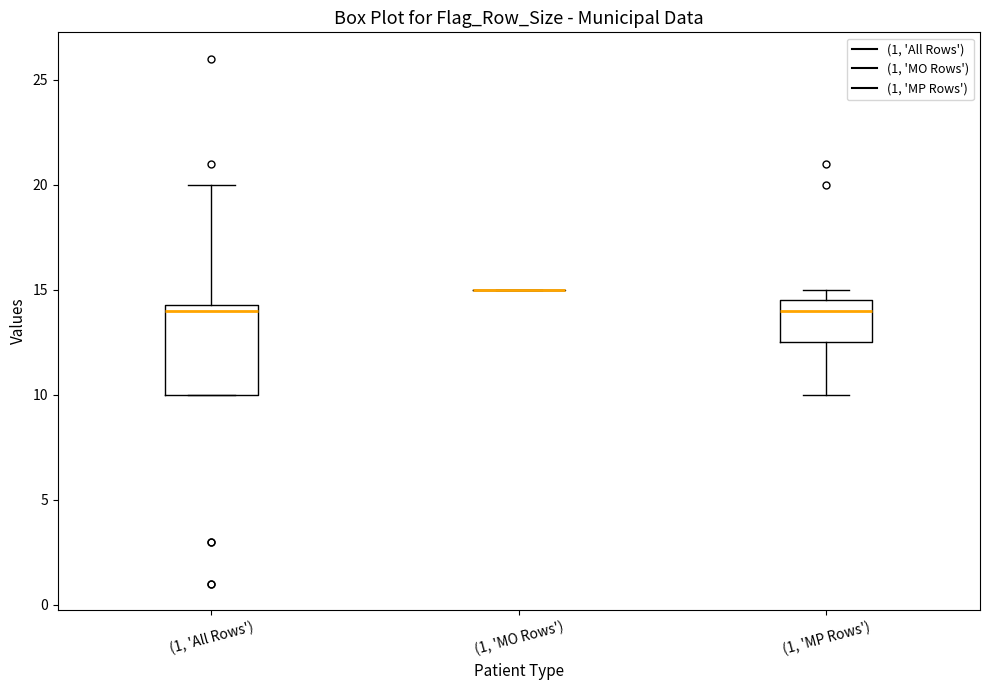

Where does the upper whisker of the box for (1, 'All Rows') end on the y-axis? The values are not printed on the chart, so give them approximately, as read against the axis.

20.0